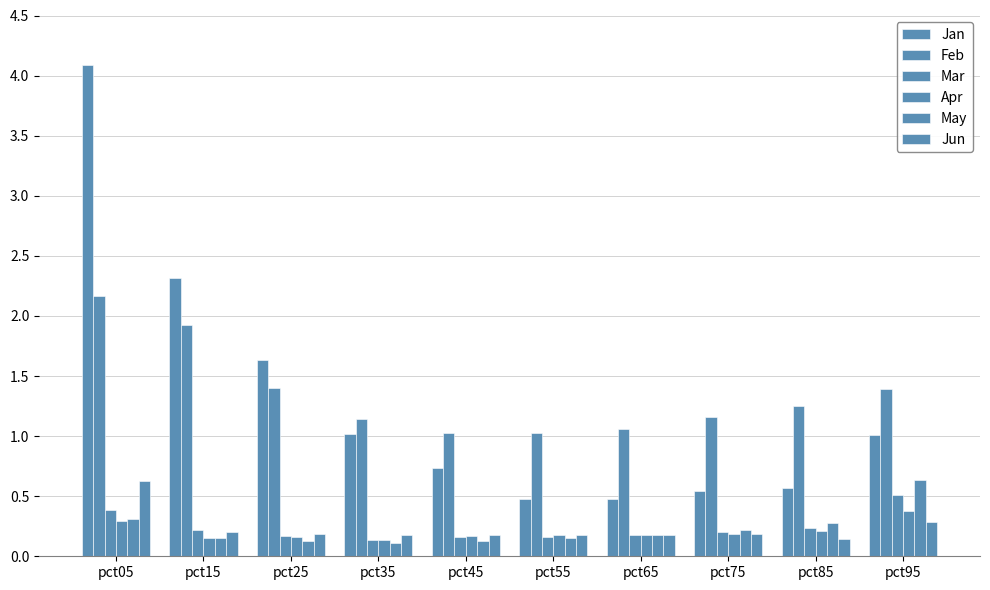

Count the number of data series in this chart.

6